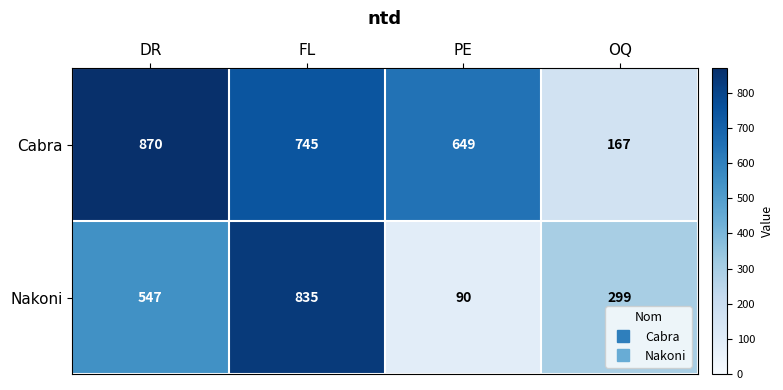

Which category has the highest value across all series?

DR